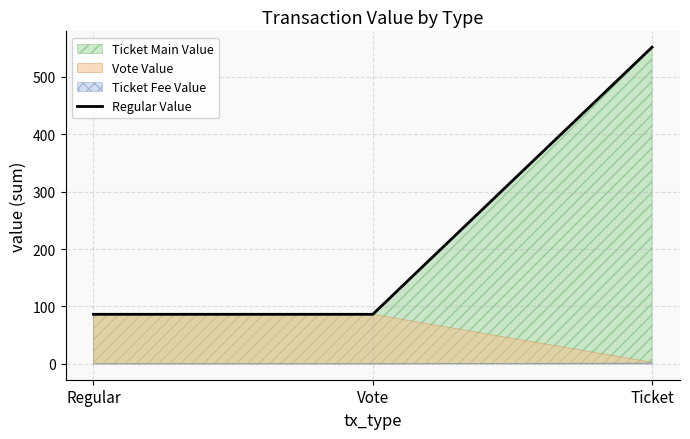

Reading left to right, what are all the values shown in this chart?

Regular=86.4	Vote=86.4	Ticket=551.7